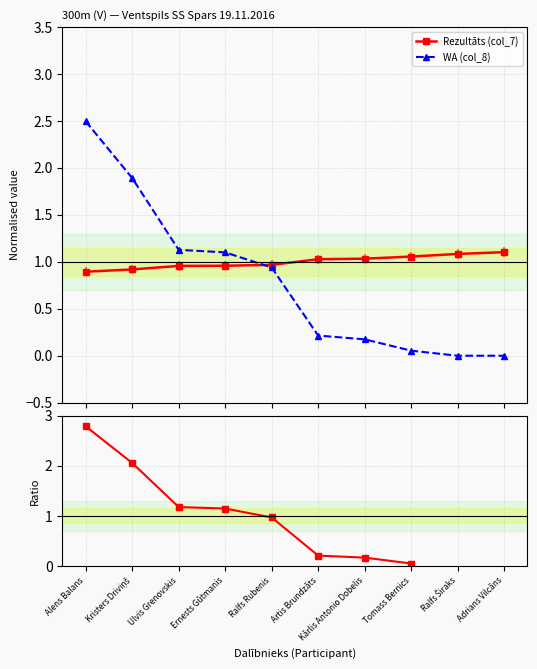

How many times do Rezultāts (col_7) and WA (col_8) cross each other?

1